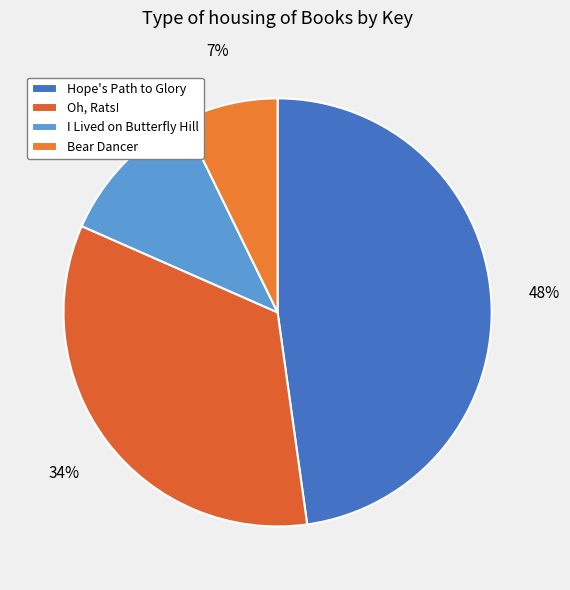

Count the number of slices in the pie.

4